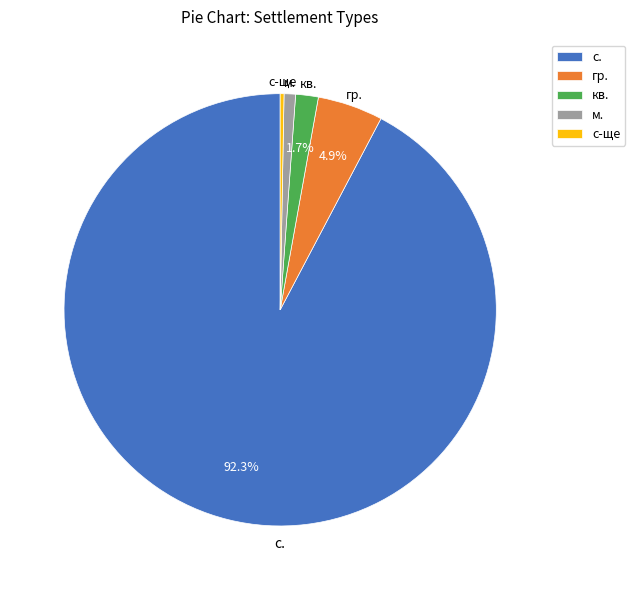

Which has a higher value, кв. or с-ще?

кв.